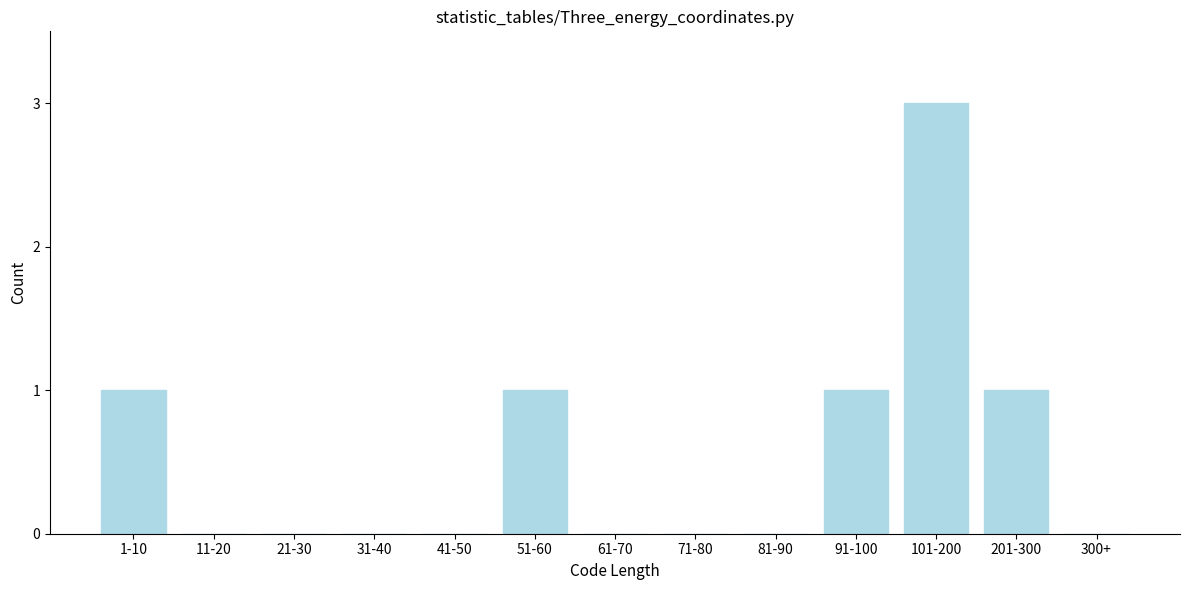

Reading left to right, what are all the values shown in this chart?

1-10=1	11-20=0	21-30=0	31-40=0	41-50=0	51-60=1	61-70=0	71-80=0	81-90=0	91-100=1	101-200=3	201-300=1	300+=0